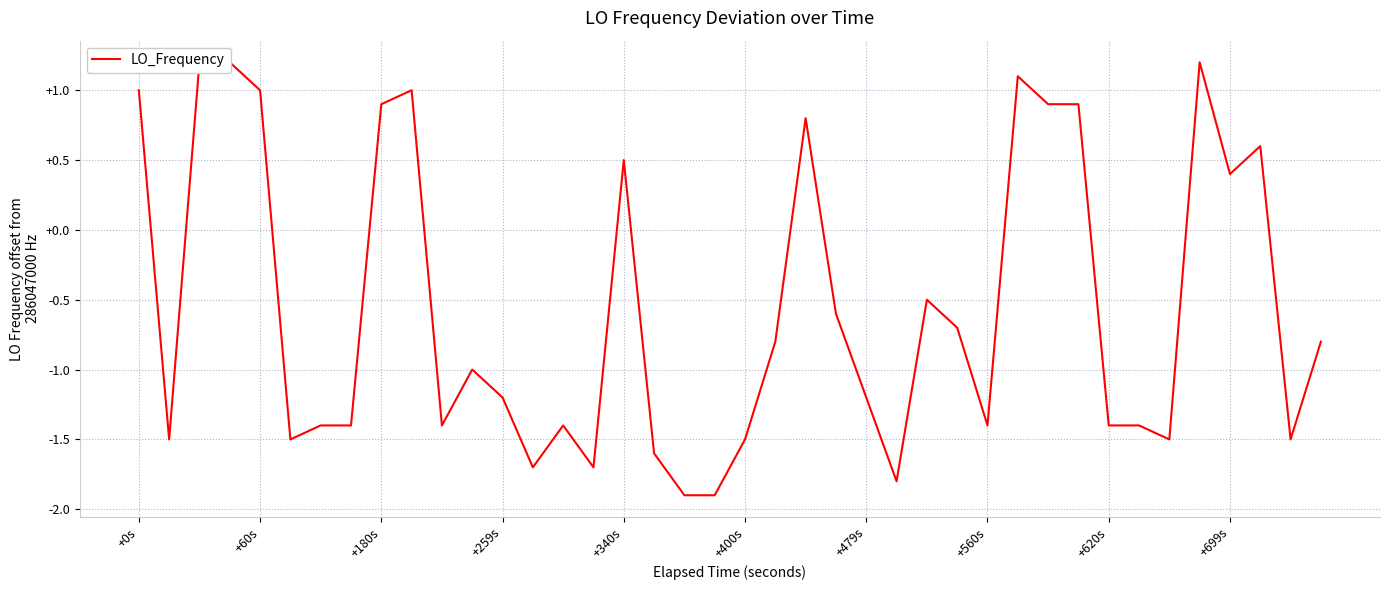

Reading left to right, list all the values displayed in this chart.

1.0	-1.5	1.2	1.2	1.0	-1.5	-1.4	-1.4	0.9	1.0	-1.4	-1.0	-1.2	-1.7	-1.4	-1.7	0.5	-1.6	-1.9	-1.9	-1.5	-0.8	0.8	-0.6	-1.2	-1.8	-0.5	-0.7	-1.4	1.1	0.9	0.9	-1.4	-1.4	-1.5	1.2	0.4	0.6	-1.5	-0.8